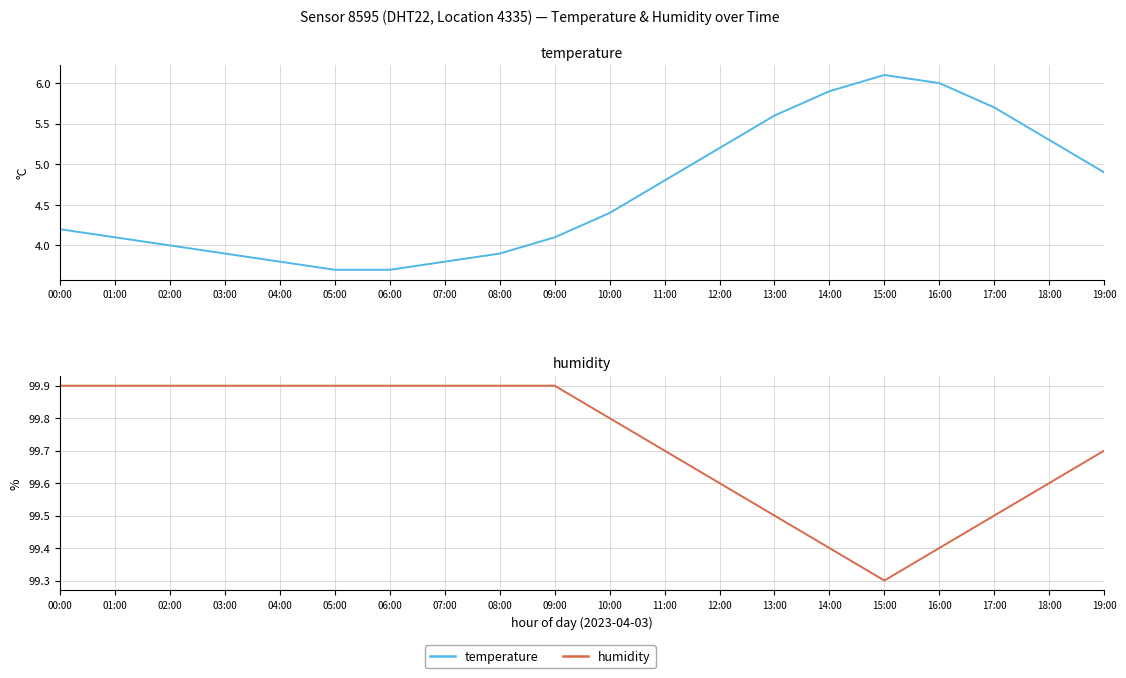

What is the total value across all series at 07:00?

103.7